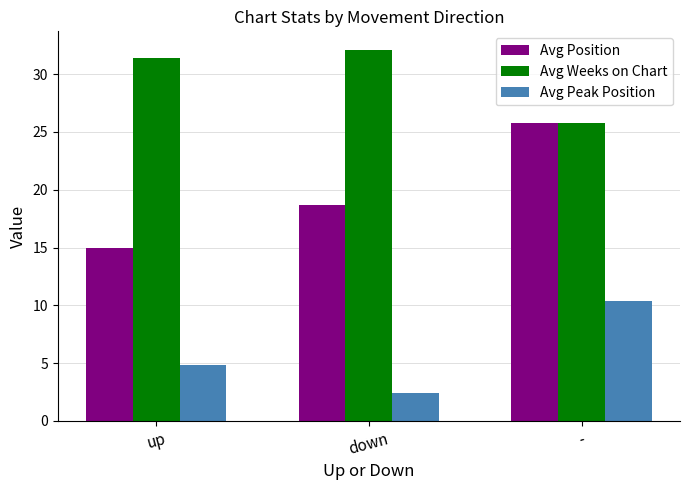

The Avg Peak Position series shows 2.4 at down. True or false?

True